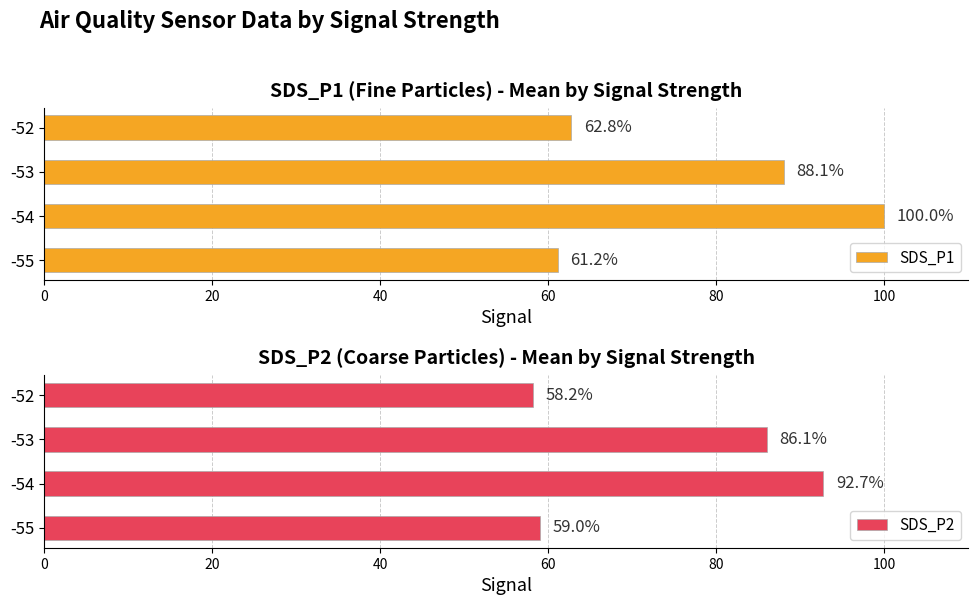

Rank the categories by SDS_P1 value from highest to lowest.

-54, -53, -52, -55